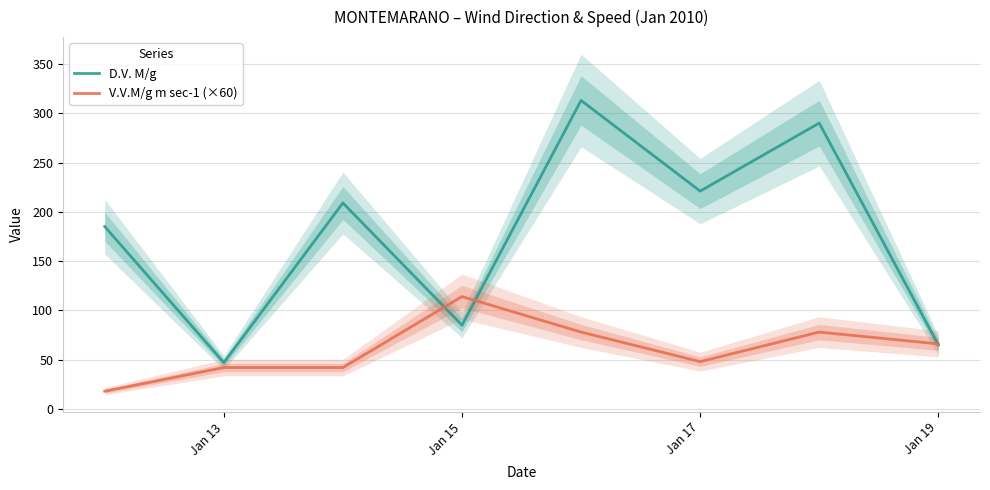

The value of V.V.M/g m sec-1 (×60) at Jan 17 is 48. True or false?

True